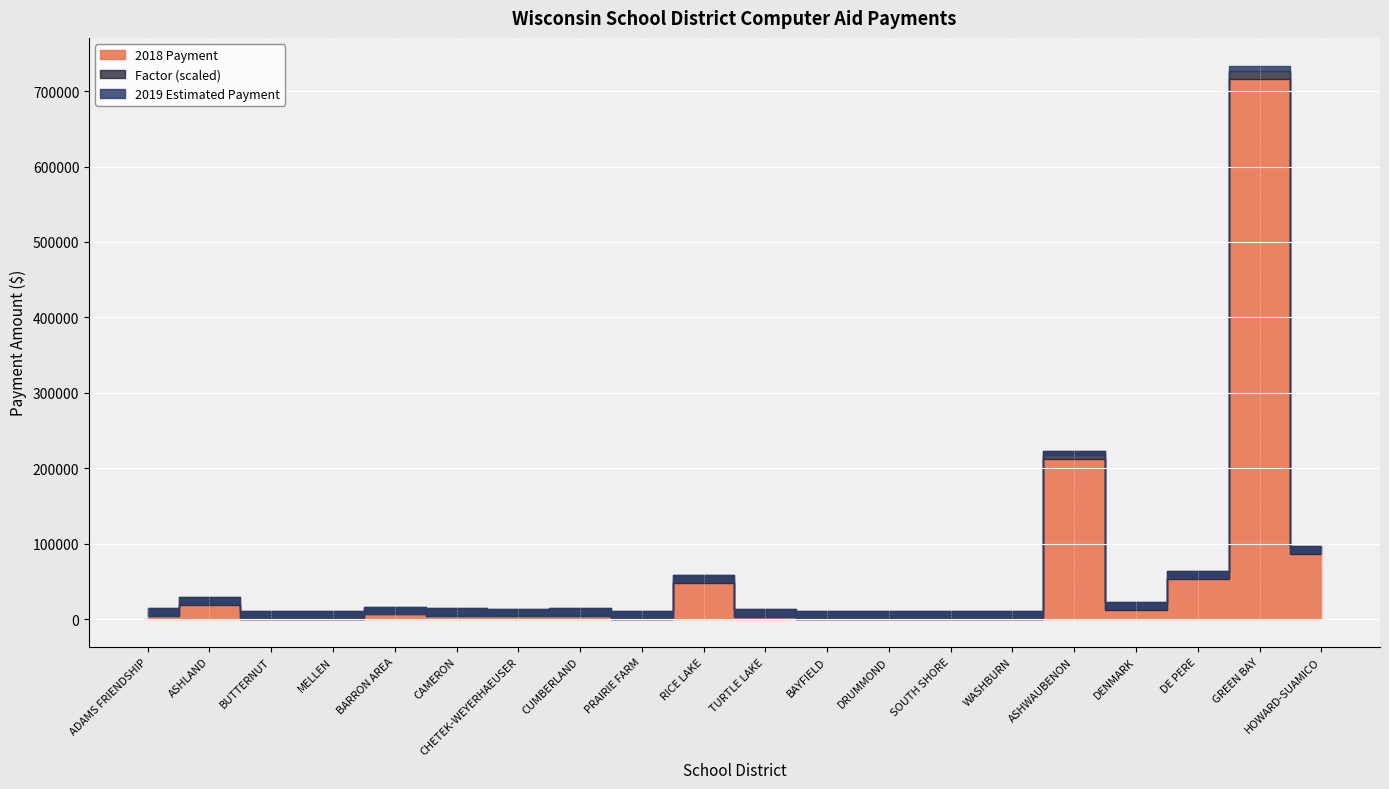

Which category has the highest value across all series?

GREEN BAY